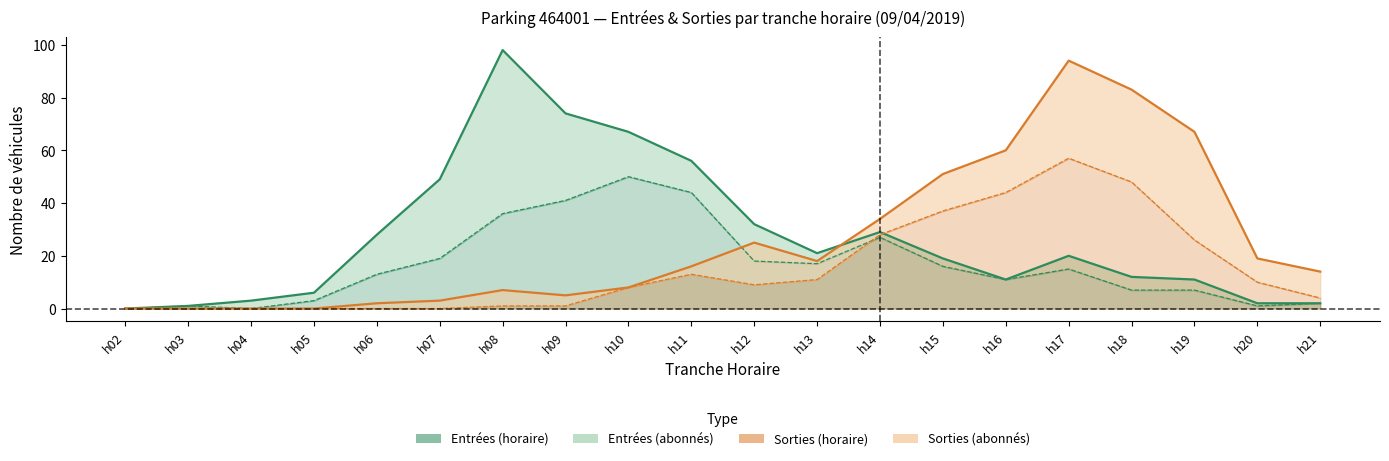

Reading right to left, extract all data points from this chart.

ENTREES_NB_HORAIRE: 2	1	7	7	15	11	16	27	17	18	44	50	41	36	19	13	3	0	1	0
SORTIES_NB_HORAIRE: 4	10	26	48	57	44	37	28	11	9	13	8	1	1	0	0	0	0	0	0